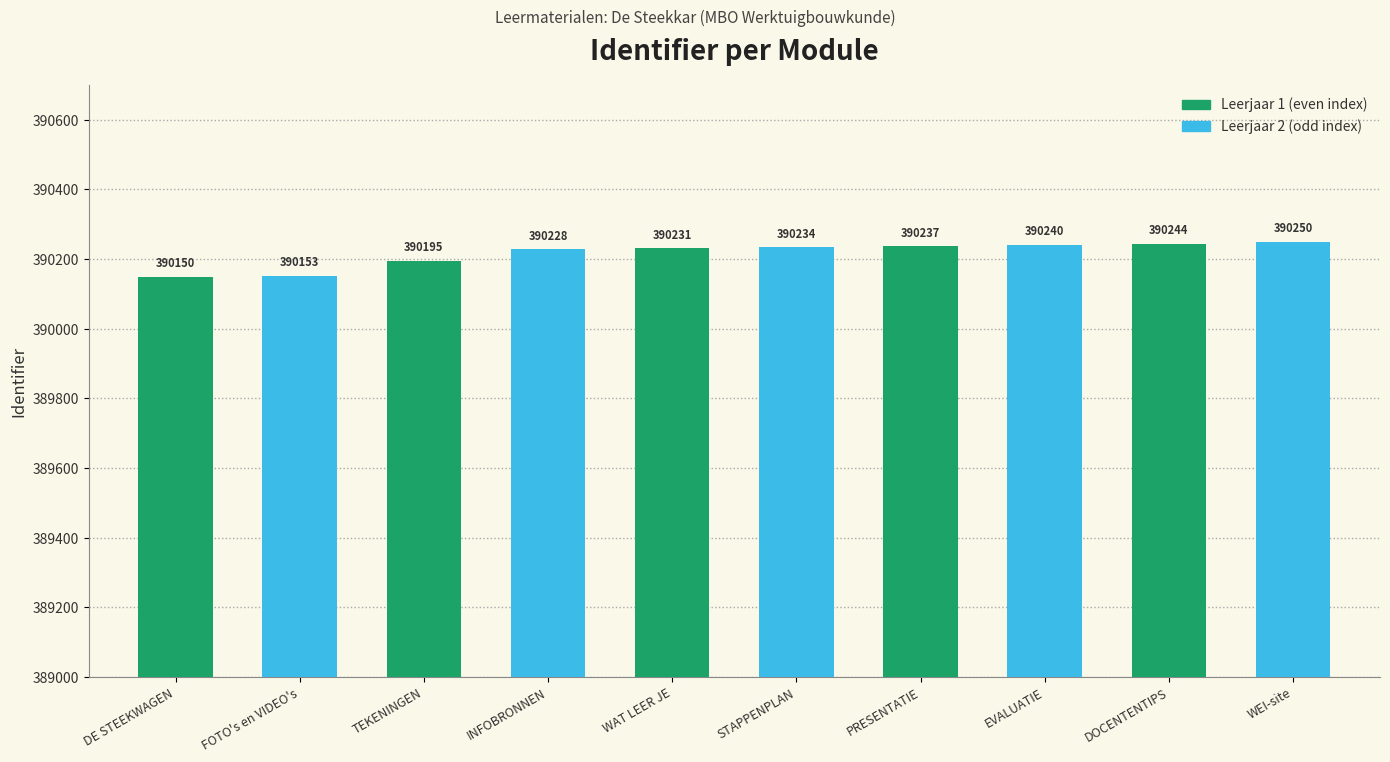

At which category is the sum across all series the highest?

DOCENTENTIPS